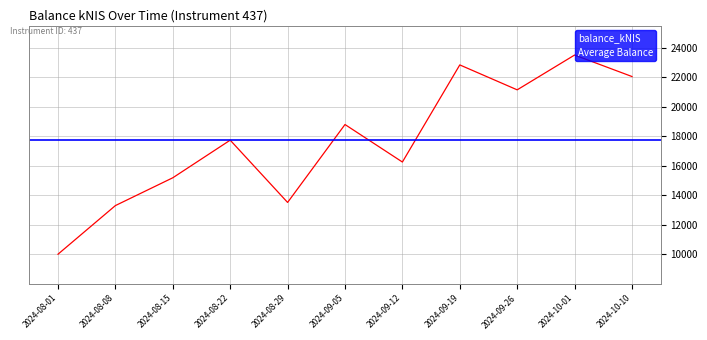

Does the chart display data point markers on the line(s)?

No